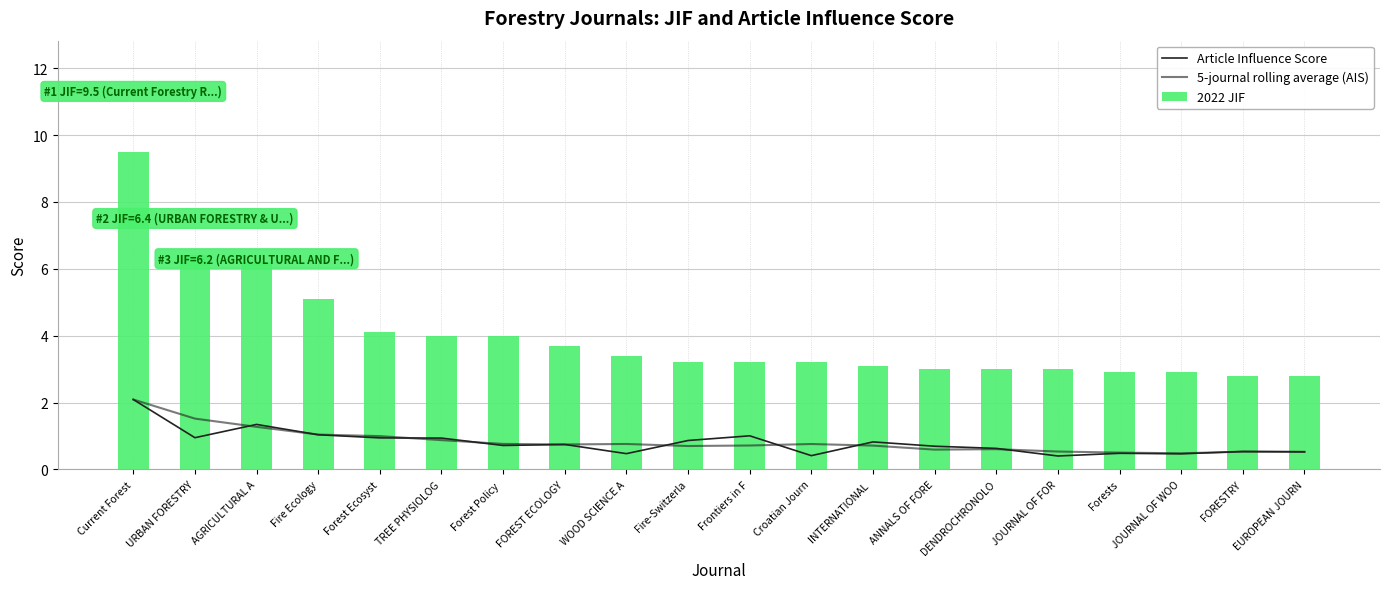

What are all the series names shown in the legend?

Article Influence Score, 5-journal rolling average (AIS), 2022 JIF